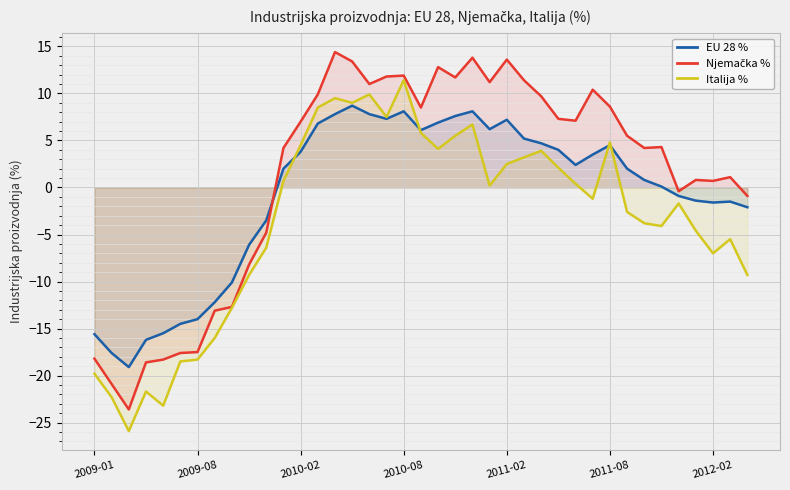

True or false: EU 28 % has a value of -2.7 at 37.

False